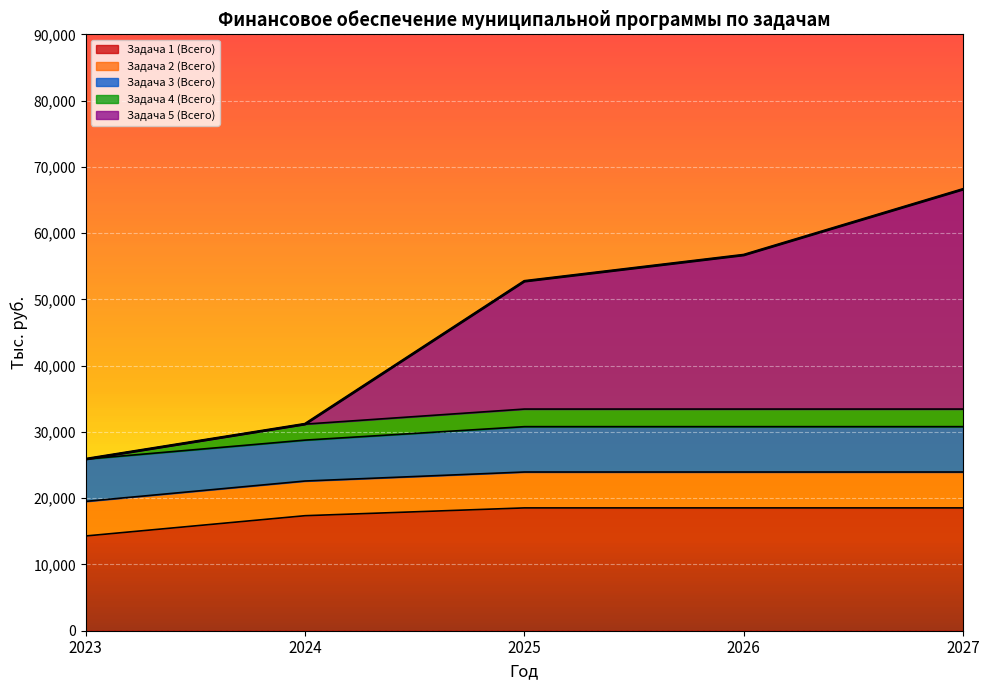

Is the value of Задача 5 (Всего) at 2026 greater than the value of Задача 1 (Всего) at 2024?

Yes